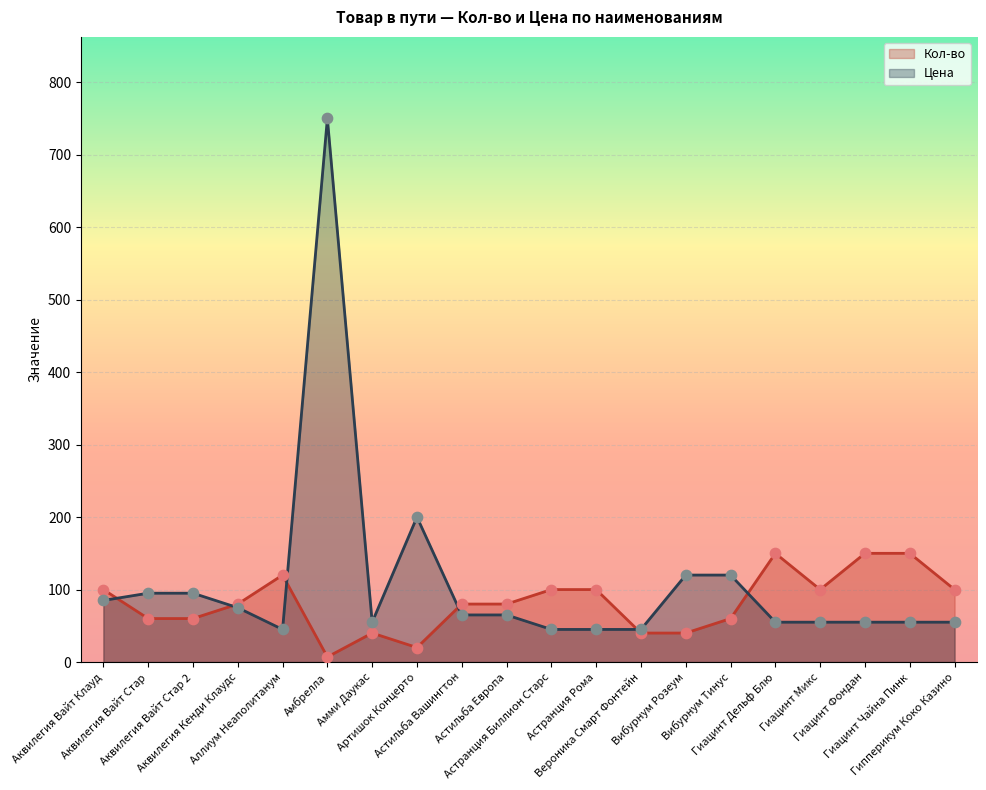

Which series has the largest total across all categories?

Цена